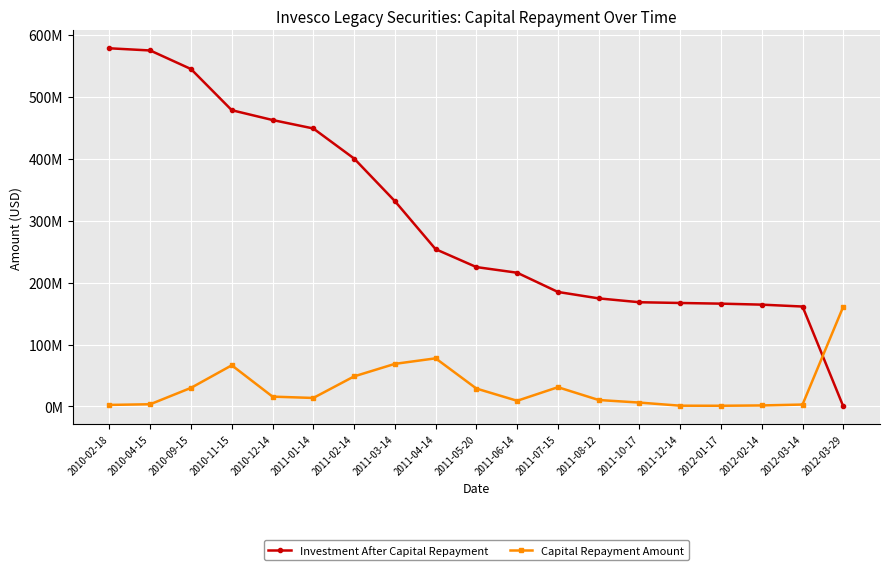

Is this an area chart (filled region under the line)?

No